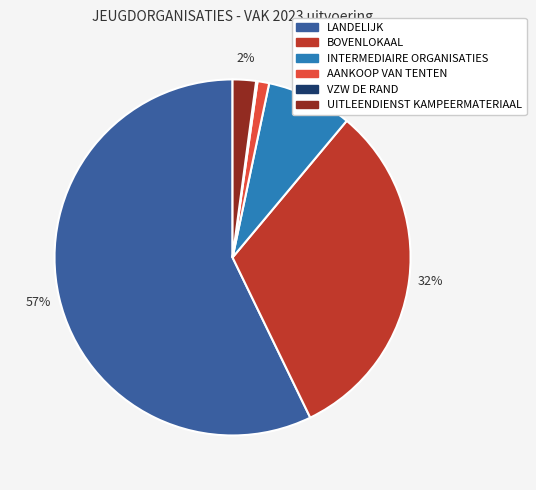

True or false: LANDELIJK accounts for 66% of the total.

False